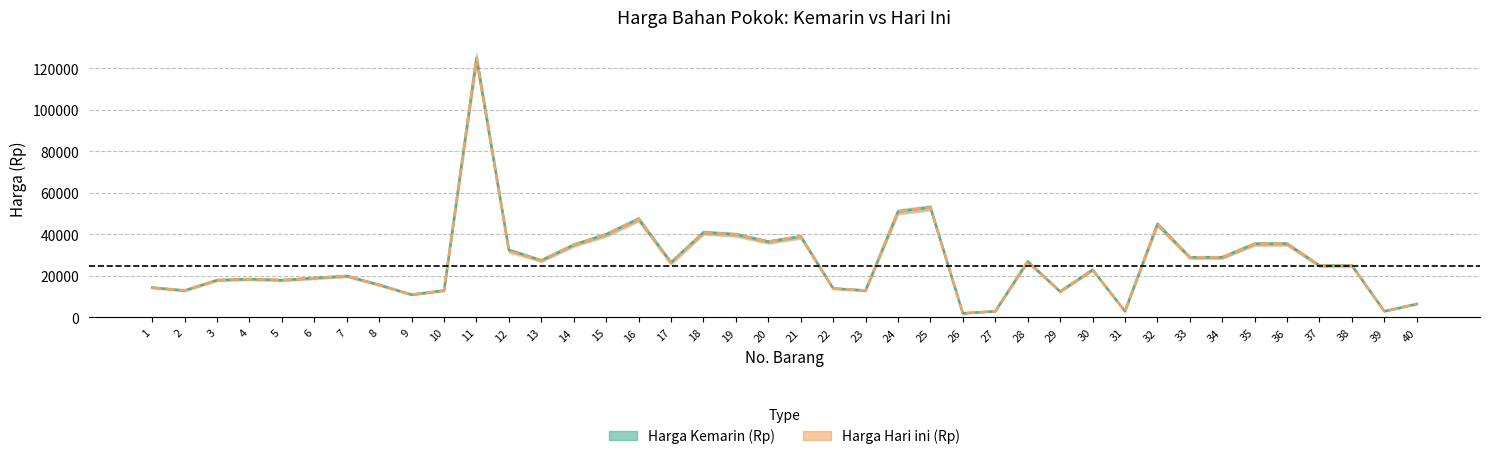

What is the value of the Harga Kemarin (Rp) point at the 23rd from the left?

13000